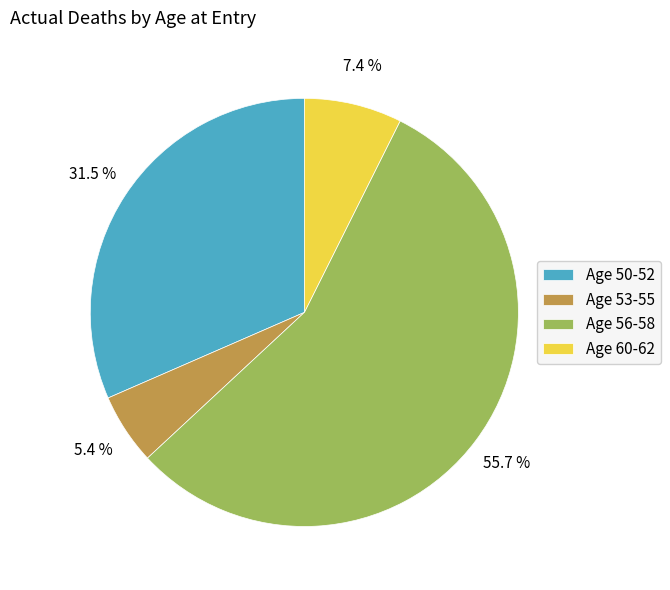

Does any single category account for the majority?

Yes